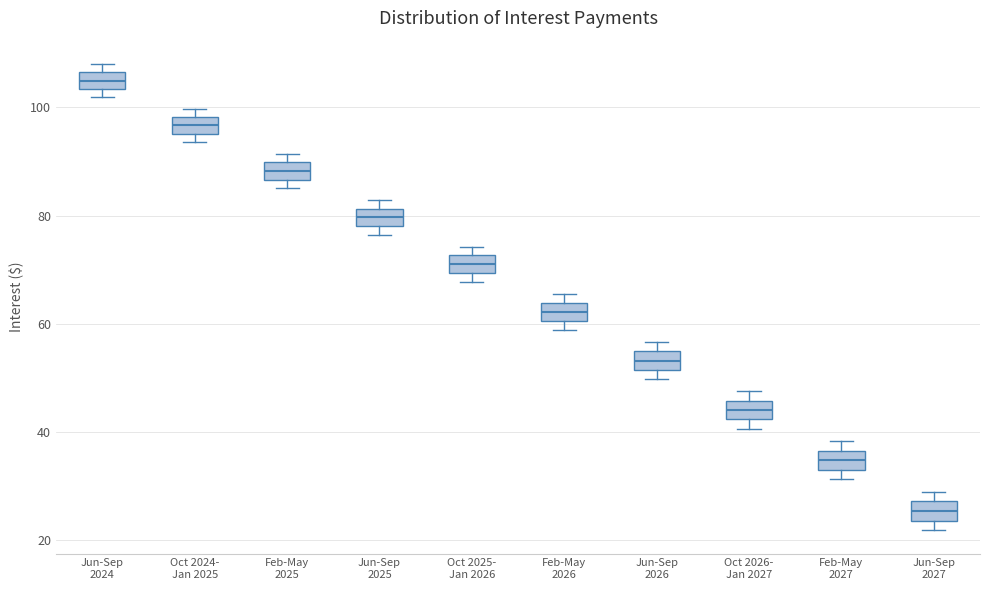

Where does the median line of the box for Jun-Sep 2027 sit on the y-axis? The values are not printed on the chart, so give them approximately, as read against the axis.

26